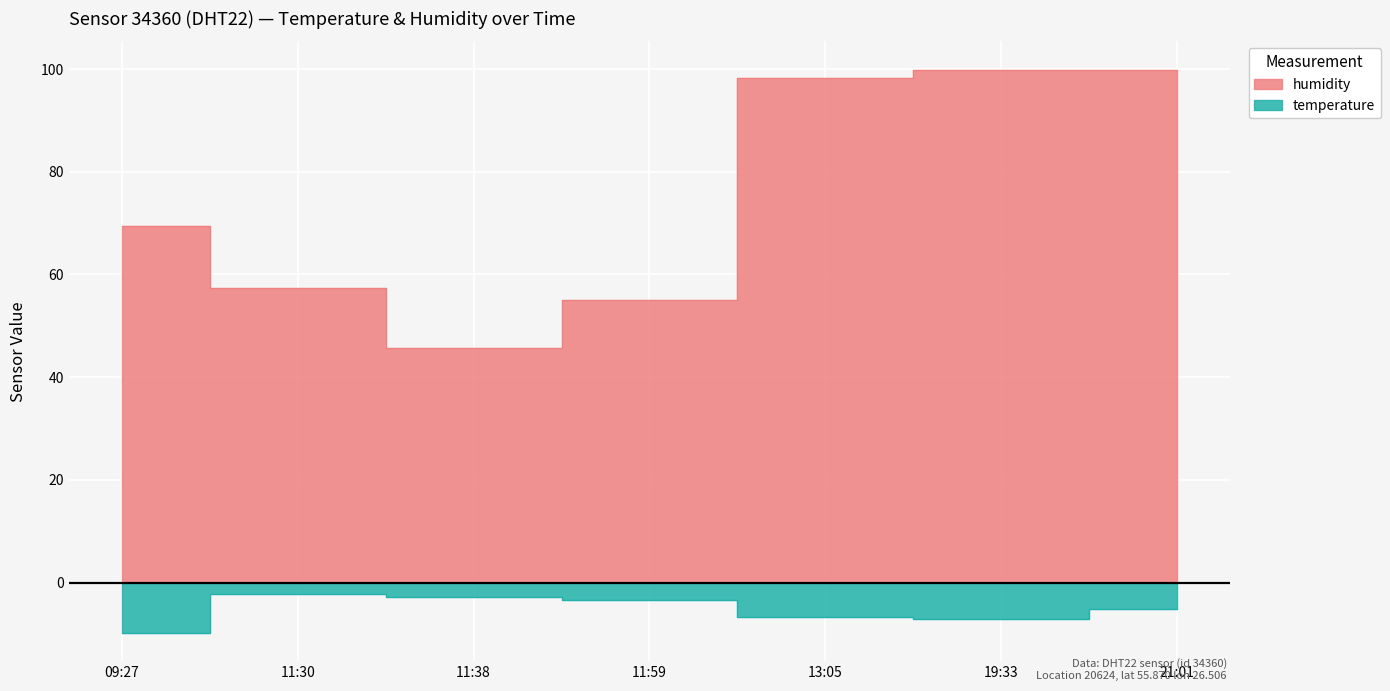

Rank the series at 13:05 from lowest to highest value.

temperature, humidity